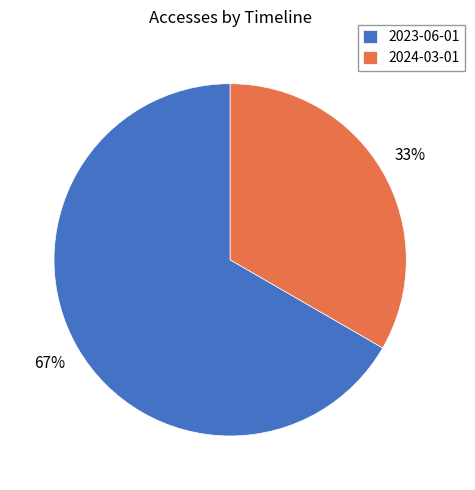

To the nearest percent, what is the combined percentage of 2023-06-01 and 2024-03-01?

100%